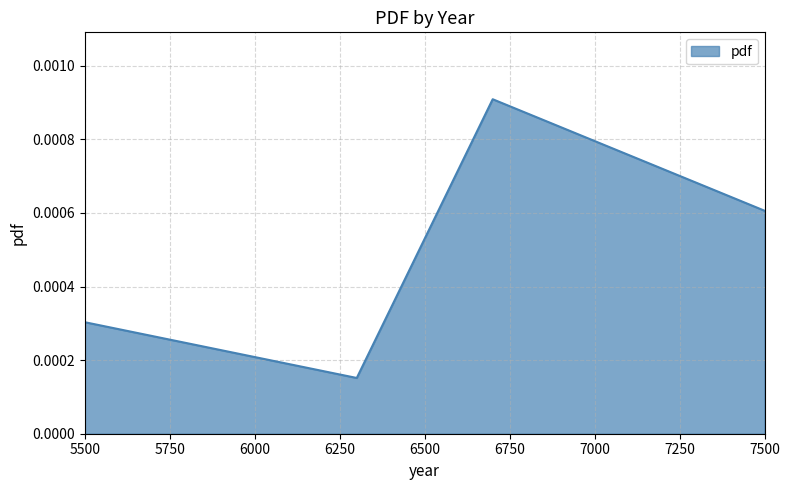

How many interior local valleys (lower than both neighbors) does the data have?

1